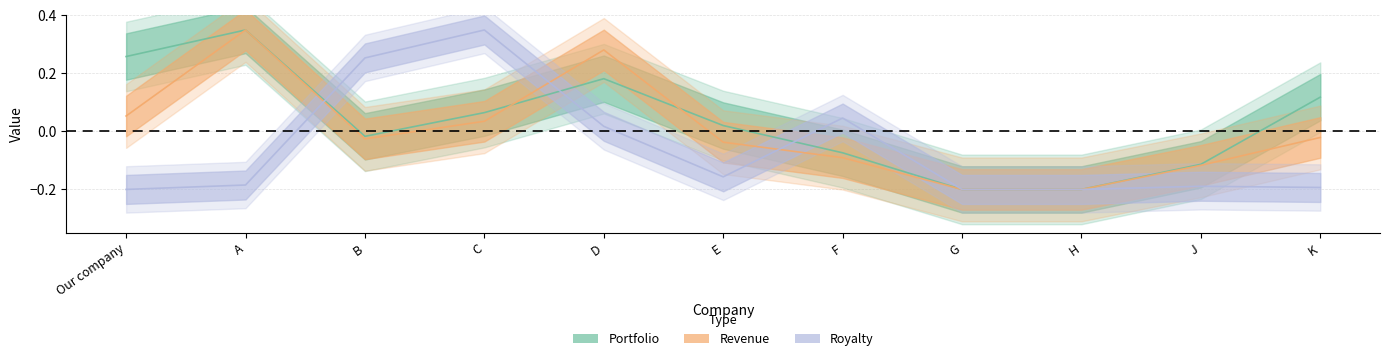

Where do Portfolio and Royalty first cross each other?

A and B